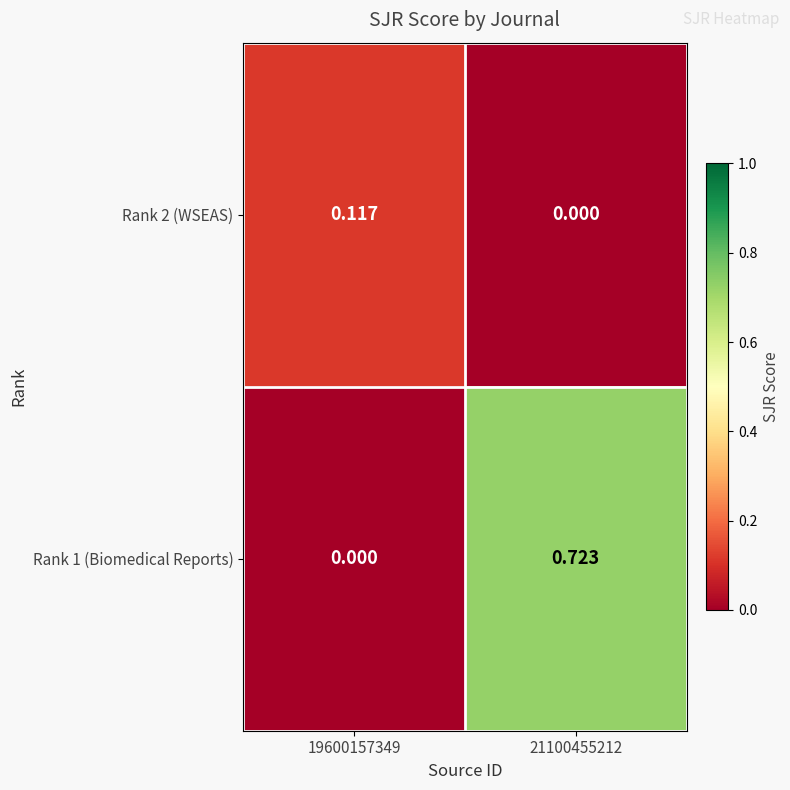

Is the value of Rank 1 (Biomedical Reports) at 21100455212 greater than the value of Rank 2 (WSEAS) at 19600157349?

Yes